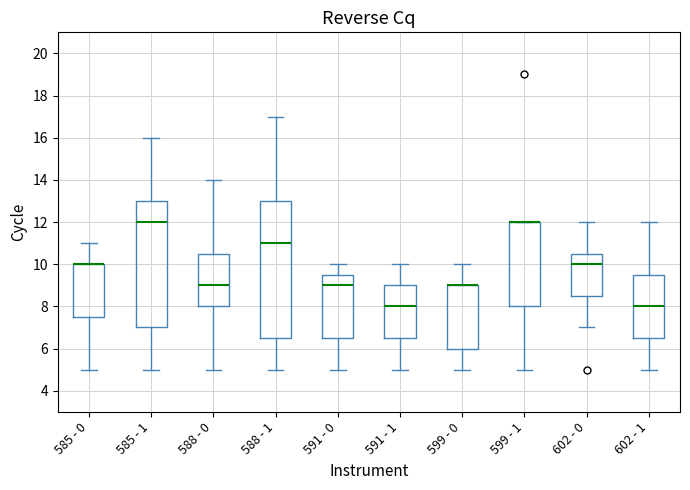

Reading left to right, read every box against the y-axis: the position of its median line, the range the box covers, and the ends of its whiskers. The values are not printed on the chart, so give them approximately, as read against the axis.

585 - 0: median 10.0 (drawn on the box's upper edge), box 7.6 to 10.0, whiskers 5.0 to 11.0
585 - 1: median 12.0, box 7.0 to 13.0, whiskers 5.0 to 16.0
588 - 0: median 9.0, box 8.0 to 10.6, whiskers 5.0 to 14.0
588 - 1: median 11.0, box 6.6 to 13.0, whiskers 5.0 to 17.0
591 - 0: median 9.0, box 6.6 to 9.6, whiskers 5.0 to 10.0
591 - 1: median 8.0, box 6.6 to 9.0, whiskers 5.0 to 10.0
599 - 0: median 9.0 (drawn on the box's upper edge), box 6.0 to 9.0, whiskers 5.0 to 10.0
599 - 1: median 12.0 (drawn on the box's upper edge), box 8.0 to 12.0, whiskers 5.0 to 12.0
602 - 0: median 10.0, box 8.6 to 10.6, whiskers 7.0 to 12.0
602 - 1: median 8.0, box 6.6 to 9.6, whiskers 5.0 to 12.0